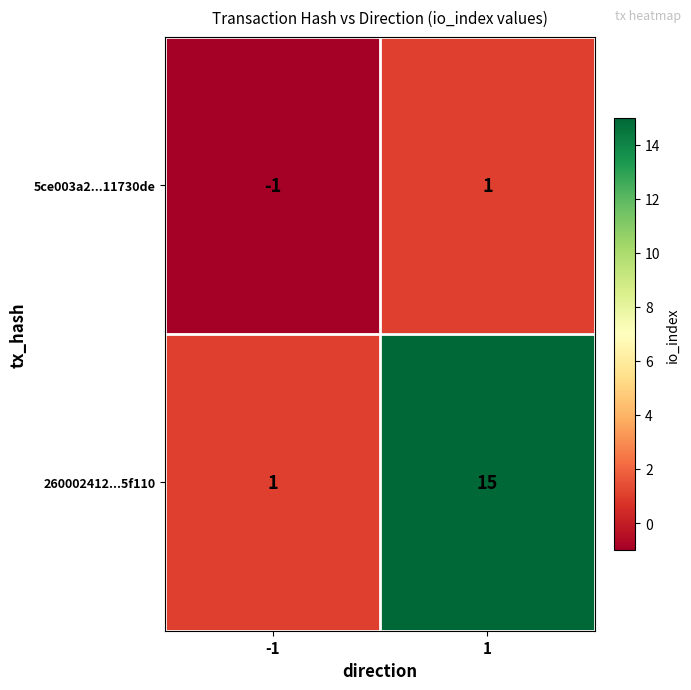

What is the sum of all 260002412...5f110 values?

16